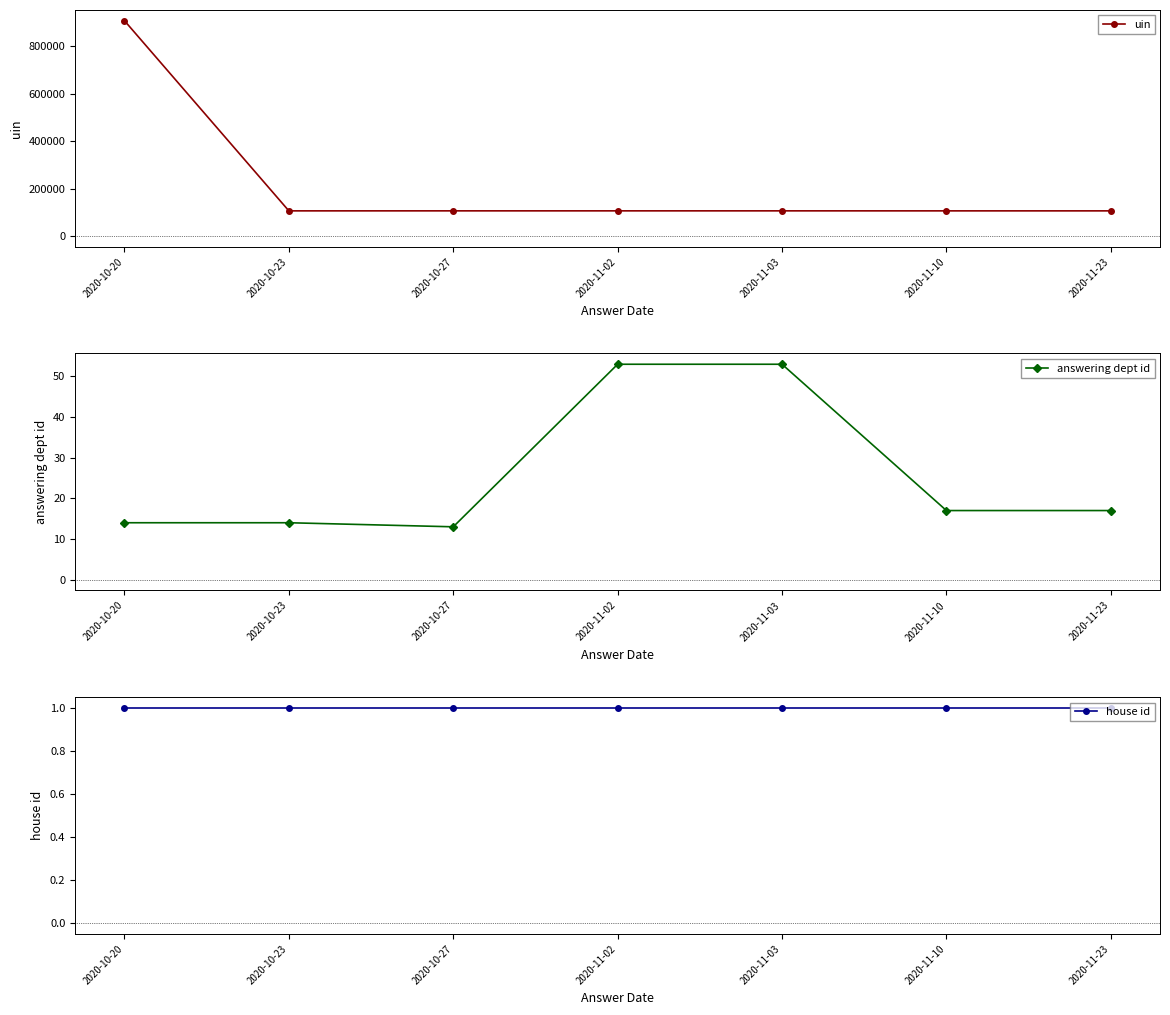

True or false: house id has more than 0 interior local peaks.

False